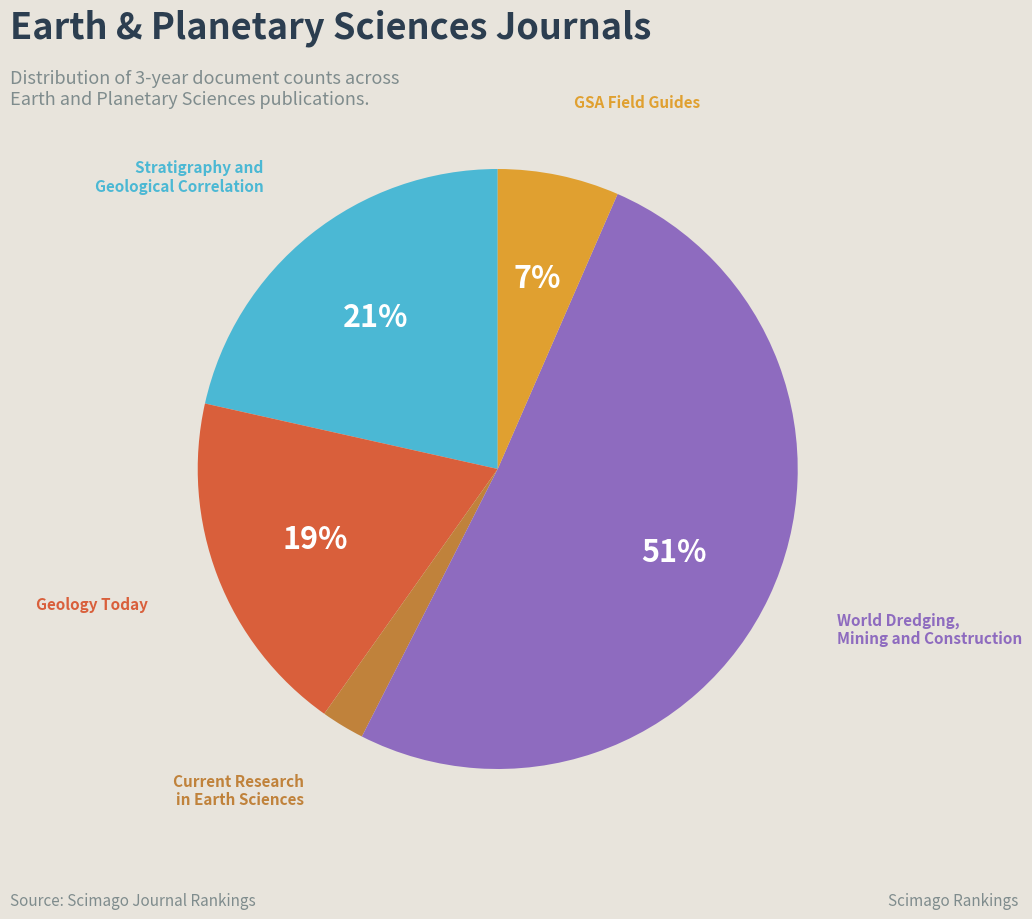

Which category has the biggest portion of the pie?

World Dredging, Mining and Construction